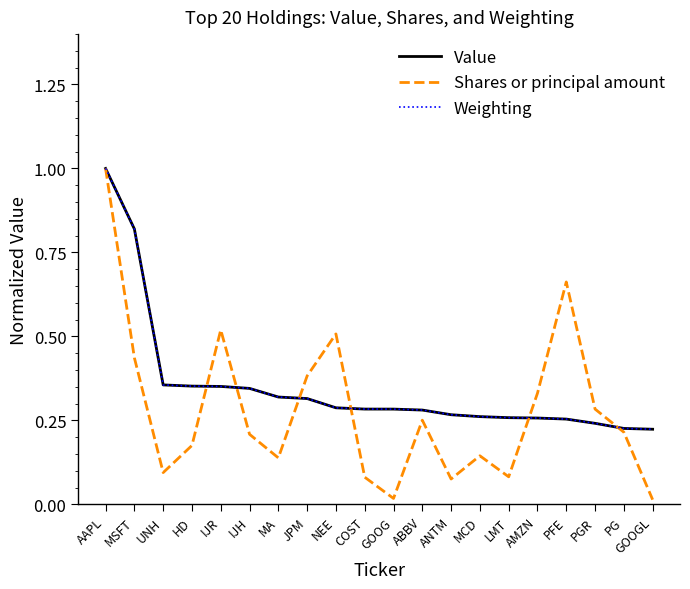

What is the difference between the second highest and second lowest values in the Shares or principal amount series?

0.6